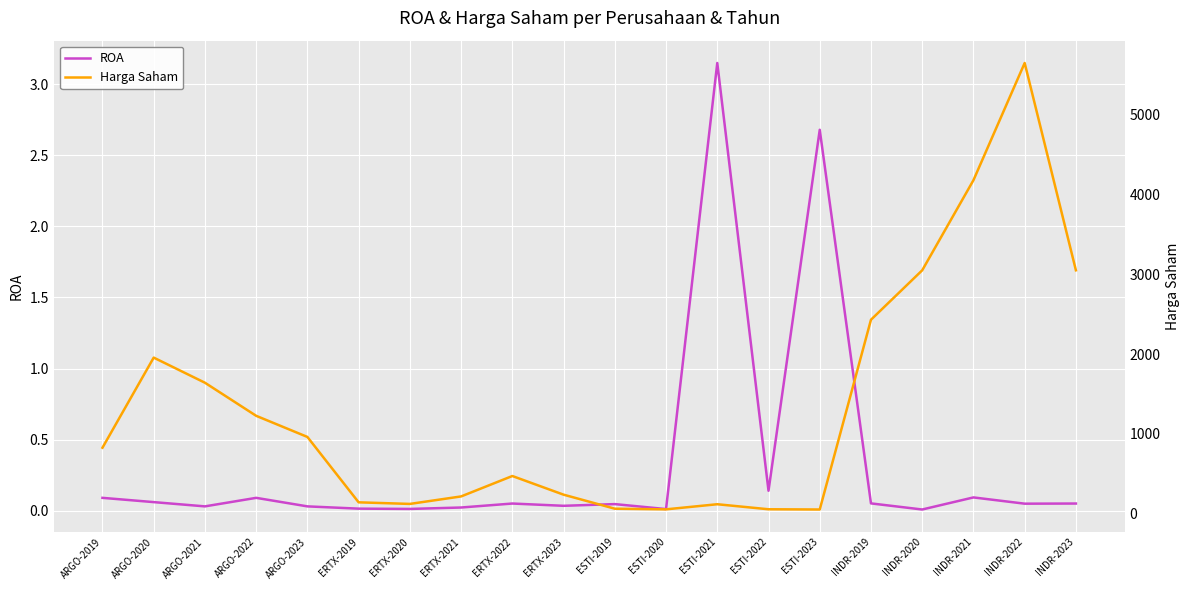

True or false: ROA and Harga Saham intersect in this chart.

False